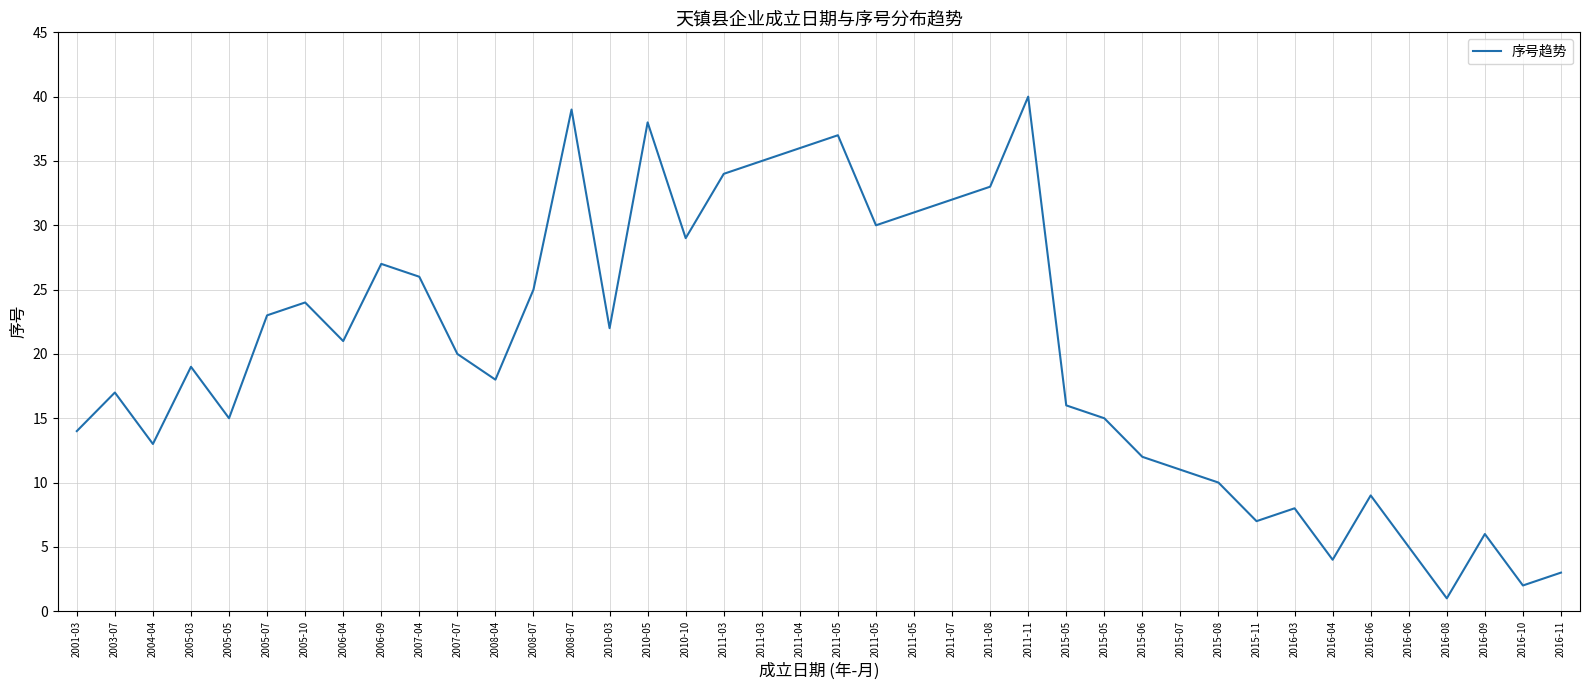

How many lines are shown in the chart?

1